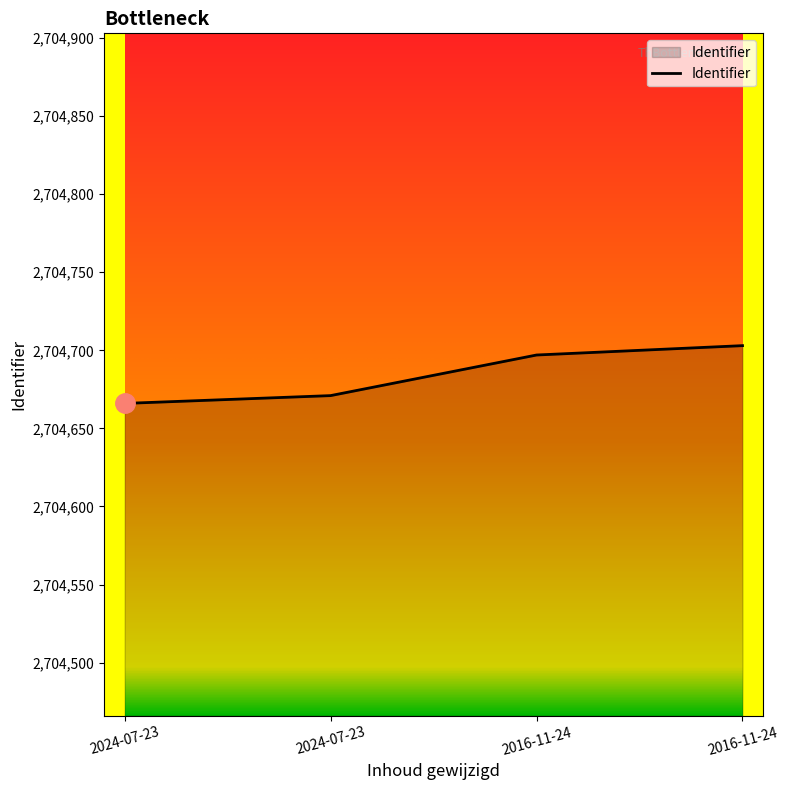

Where is the data nearest to the value 2704684?

2024-07-23